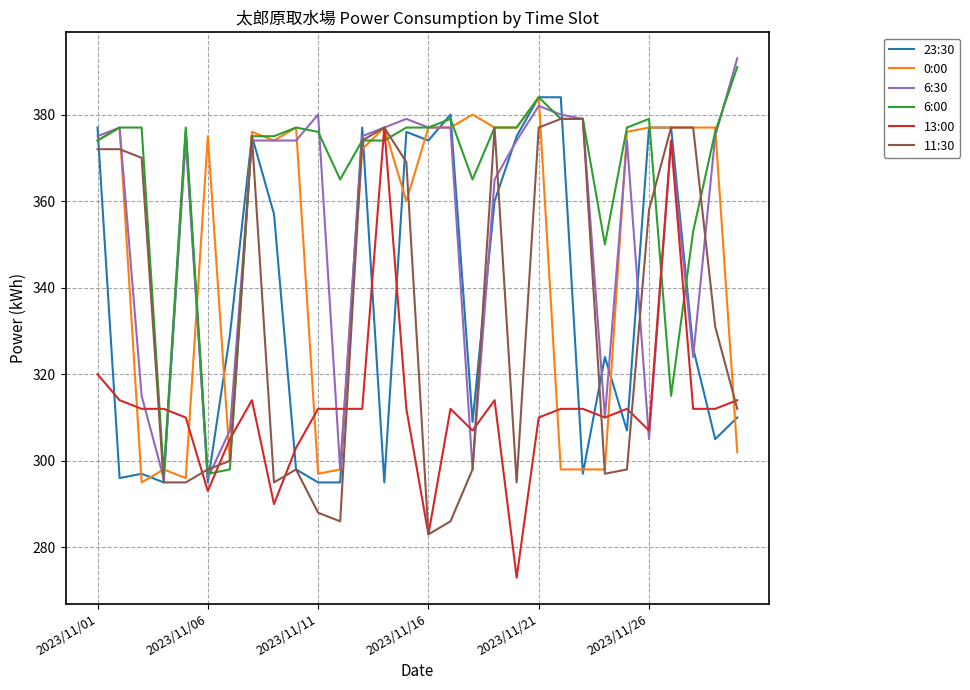

How many times do 6:00 and 13:00 cross each other?

8